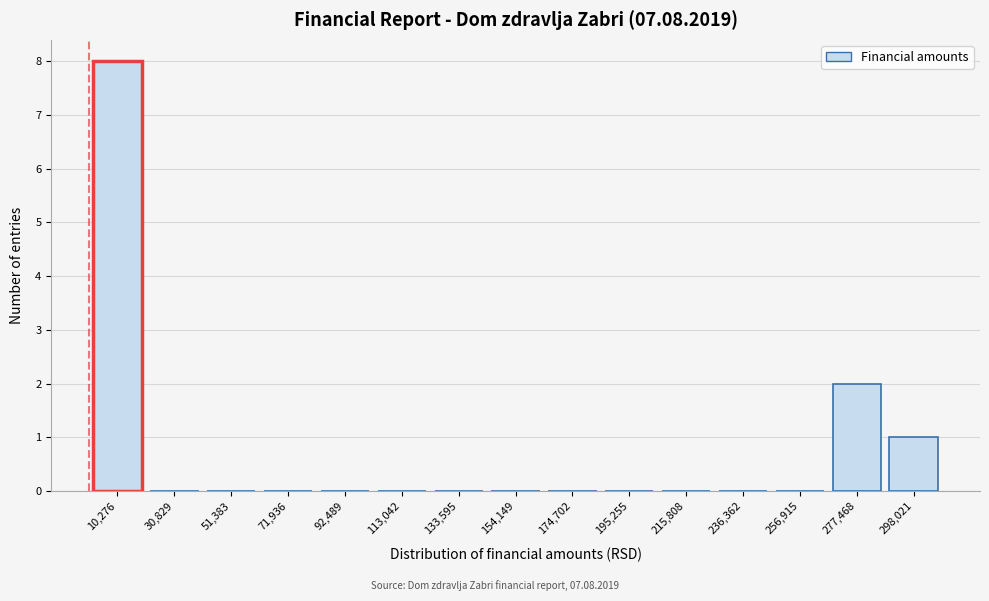

Reading left to right, list every bar in this chart as the range it spans on the x-axis followed by its height. Neither the bar edges nor the heights are printed on the chart, so give them approximately, as read against the axes.

0 to 20000: 8
20000 to 40000: 0
40000 to 60000: 0
60000 to 80000: 0
80000 to 105000: 0
105000 to 125000: 0
125000 to 145000: 0
145000 to 165000: 0
165000 to 185000: 0
185000 to 205000: 0
205000 to 225000: 0
225000 to 245000: 0
245000 to 265000: 0
265000 to 290000: 2
290000 to 310000: 1